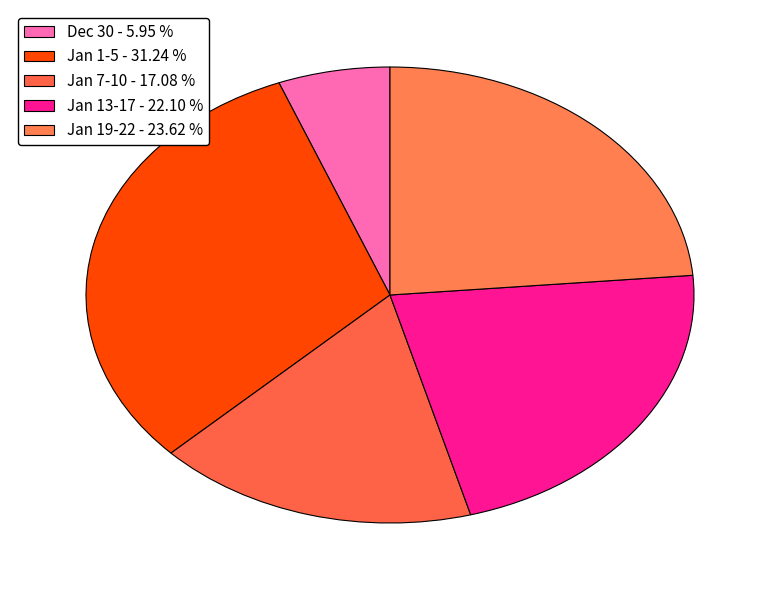

How many slices are in this pie chart?

5